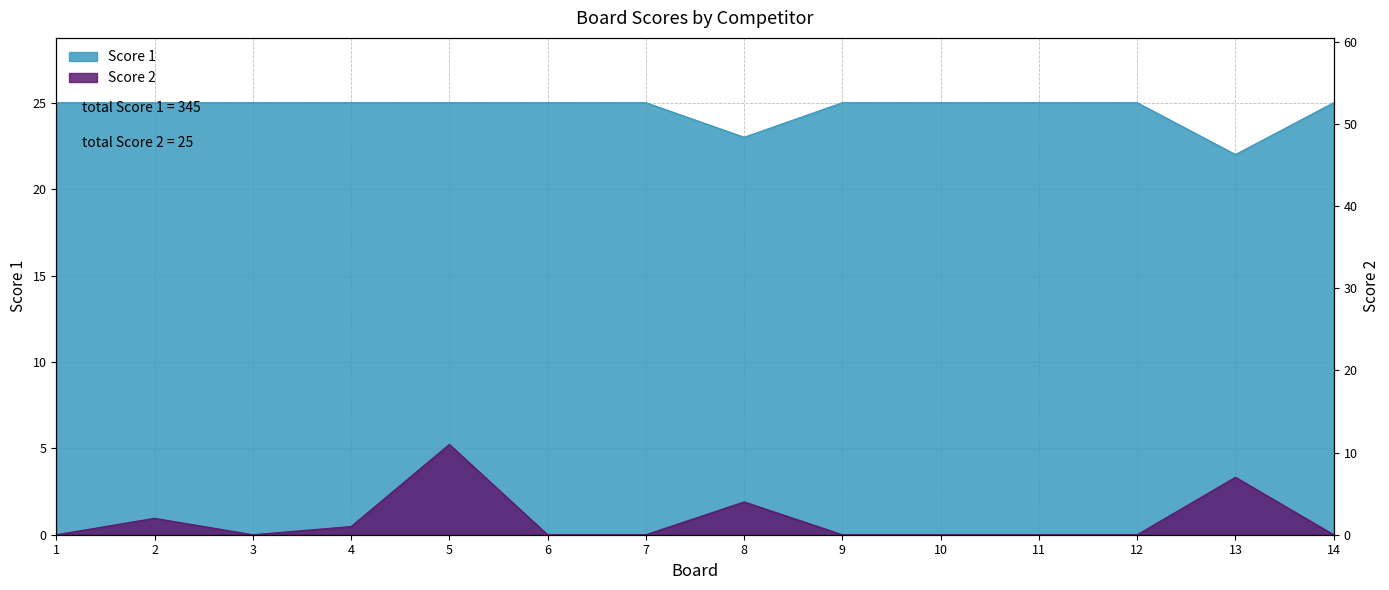

At which category does the chart reach its minimum across all series?

1